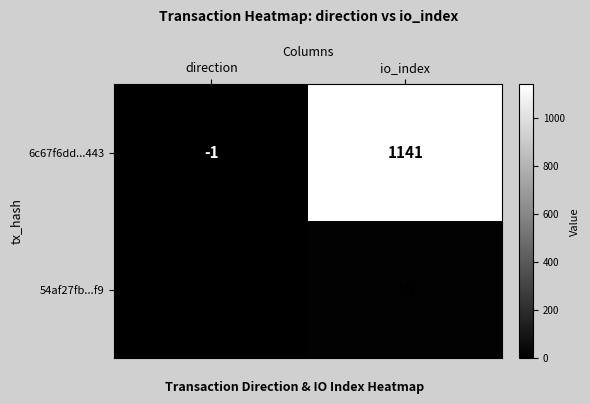

At which label is 6c67f6dd...443 closest to 570?

direction